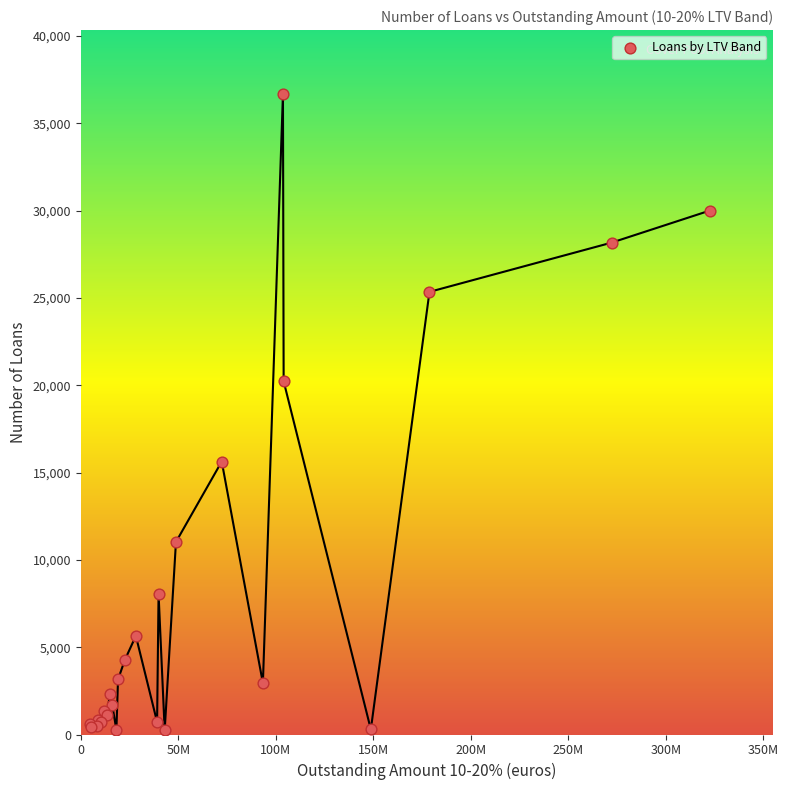

What Y value in the scatter plot is closest to 18459?

20232